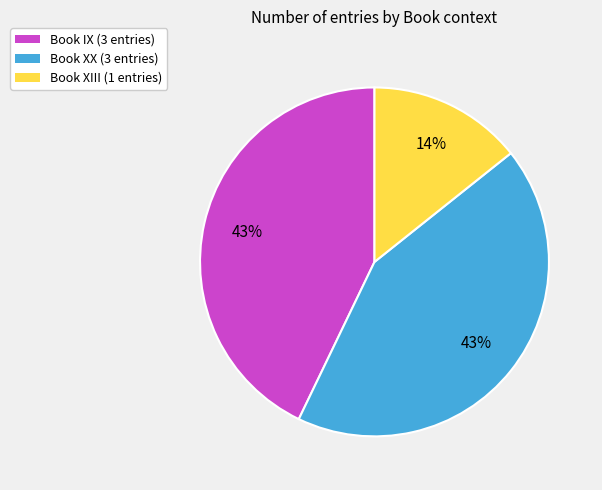

Do Book XIII (1 entries) and Book XX (3 entries) together represent more than half of the pie?

Yes